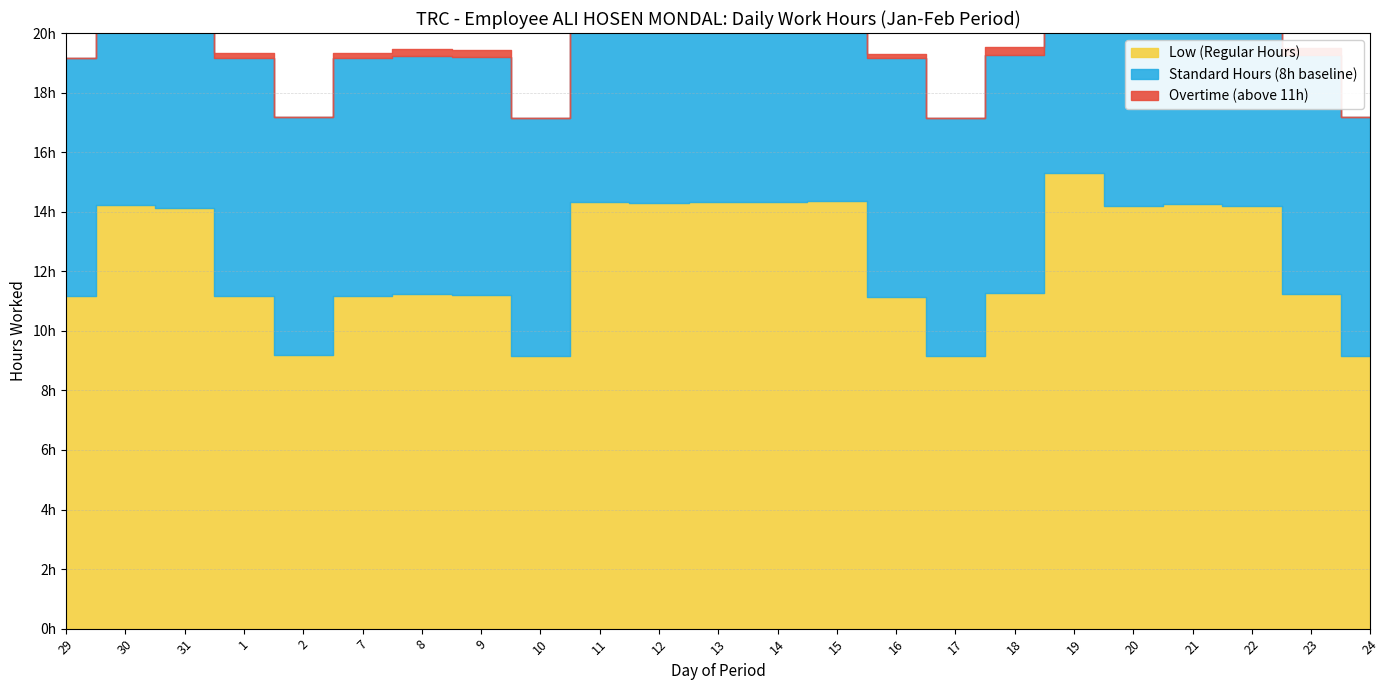

Reading left to right, what are all the values shown in this chart?

Low (Regular Hours): 11.2	14.2	14.1	11.2	9.2	11.2	11.2	11.2	9.2	14.3	14.3	14.3	14.3	14.3	11.2	9.2	11.3	15.3	14.2	14.2	14.2	11.2	9.2
Standard Hours (8h baseline): 8.0	8.0	8.0	8.0	8.0	8.0	8.0	8.0	8.0	8.0	8.0	8.0	8.0	8.0	8.0	8.0	8.0	8.0	8.0	8.0	8.0	8.0	8.0
Overtime (above 11h): 0.0	3.2	3.1	0.2	0.0	0.2	0.2	0.2	0.0	3.3	3.3	3.3	3.3	3.4	0.1	0.0	0.3	4.3	3.2	3.2	3.2	0.2	0.0